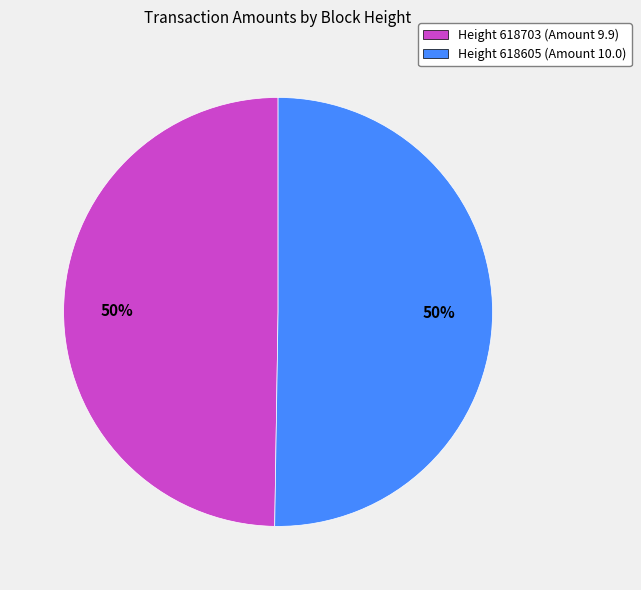

Approximately how many times larger is the value at Height 618703 (Amount 9.9) compared to Height 618605 (Amount 10.0)?

1.0